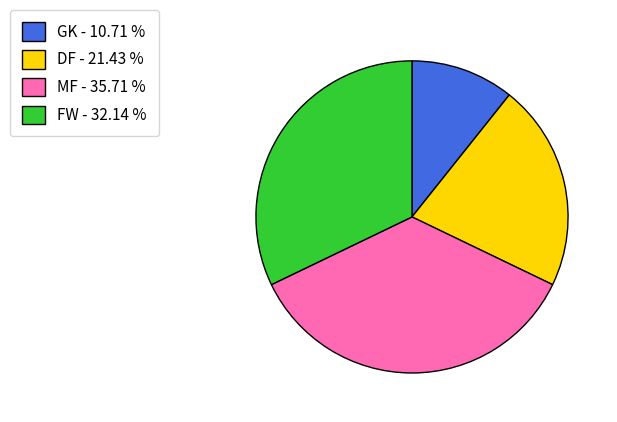

Is the sum of GK - 10.71 % and FW - 32.14 % greater than half?

No